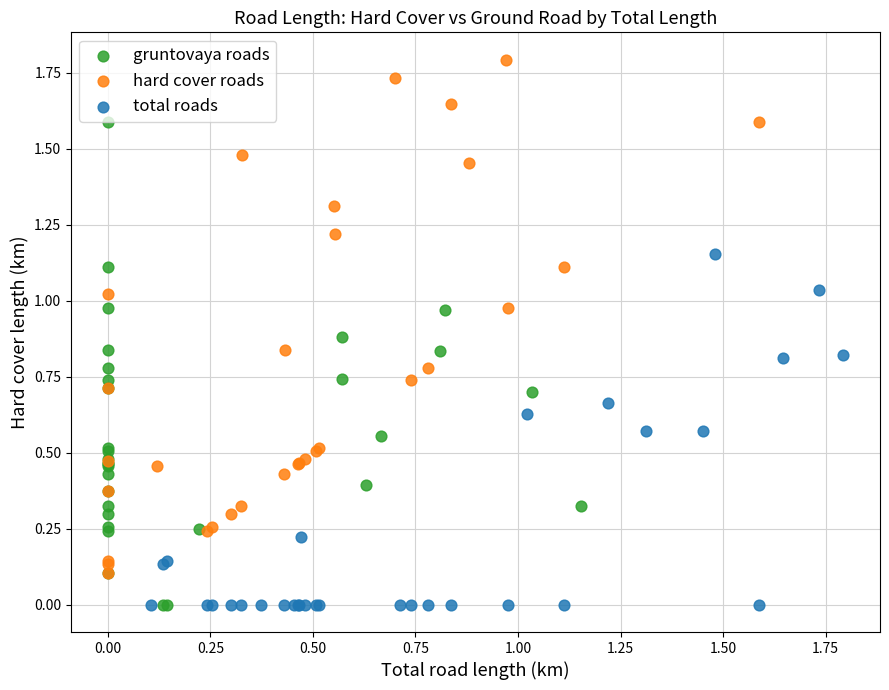

Which series contains the highest Y value?

hard cover roads